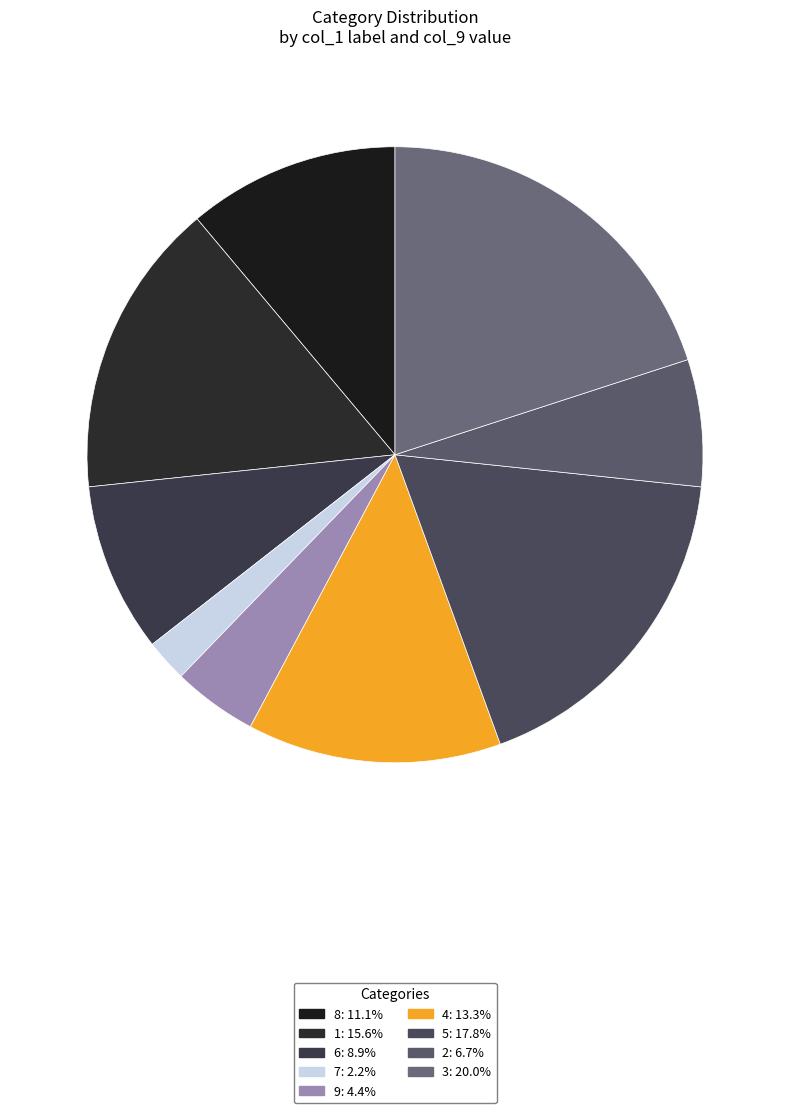

How many segments does this pie chart have?

9